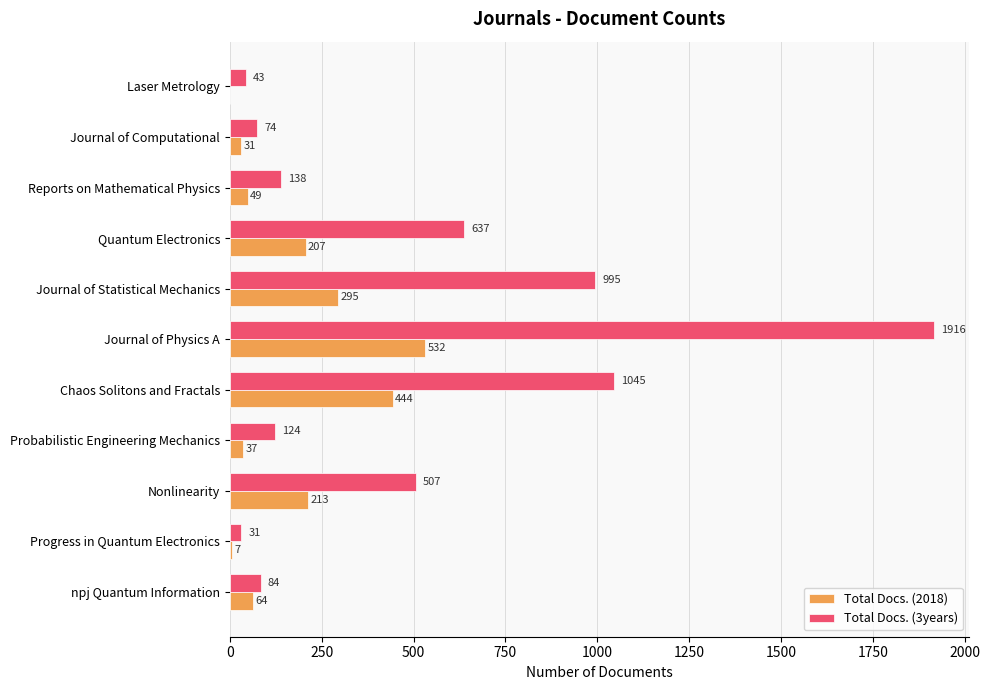

The Total Docs. (3years) series shows 384 at Quantum Electronics. True or false?

False